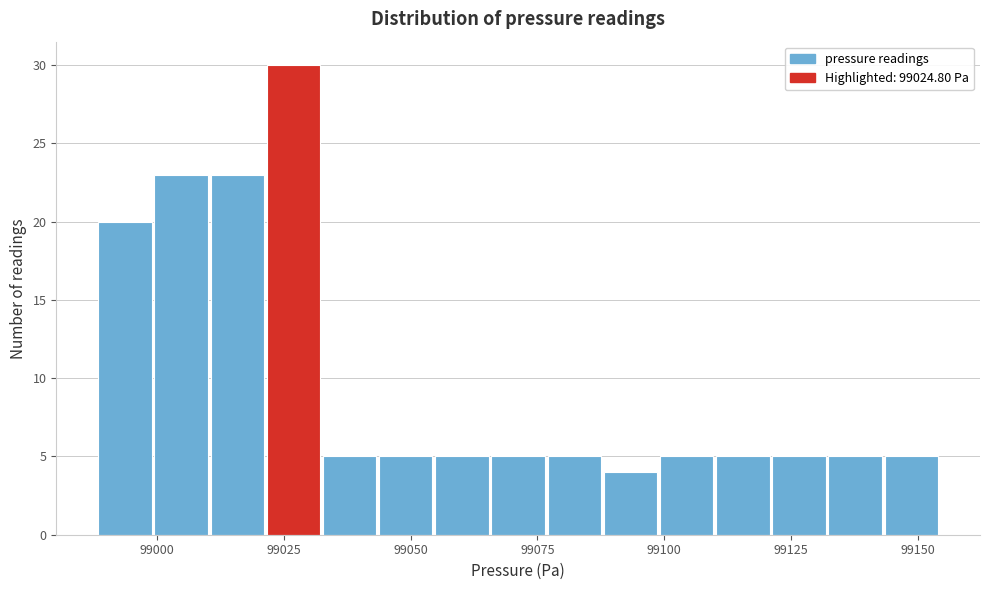

Around what value on the x-axis is the tallest bar? Give the approximate position of its centre, as read against the axis.

99025